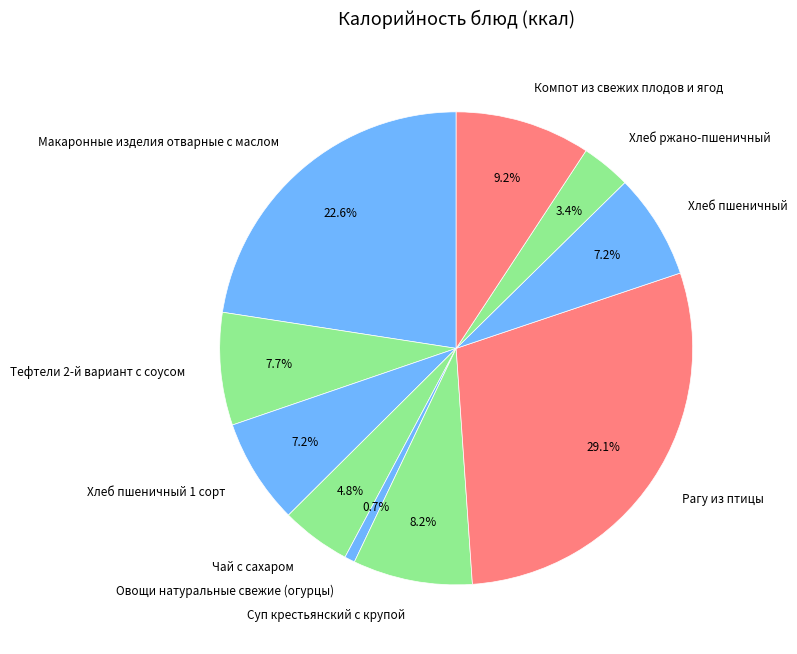

Which category has the smallest portion of the pie?

Овощи натуральные свежие (огурцы)